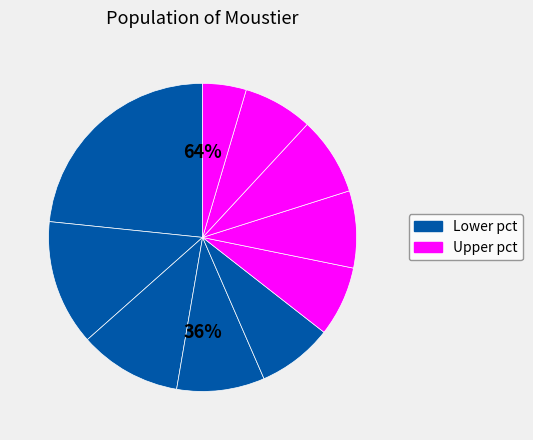

To the nearest percent, what is the average slice percentage?

10%